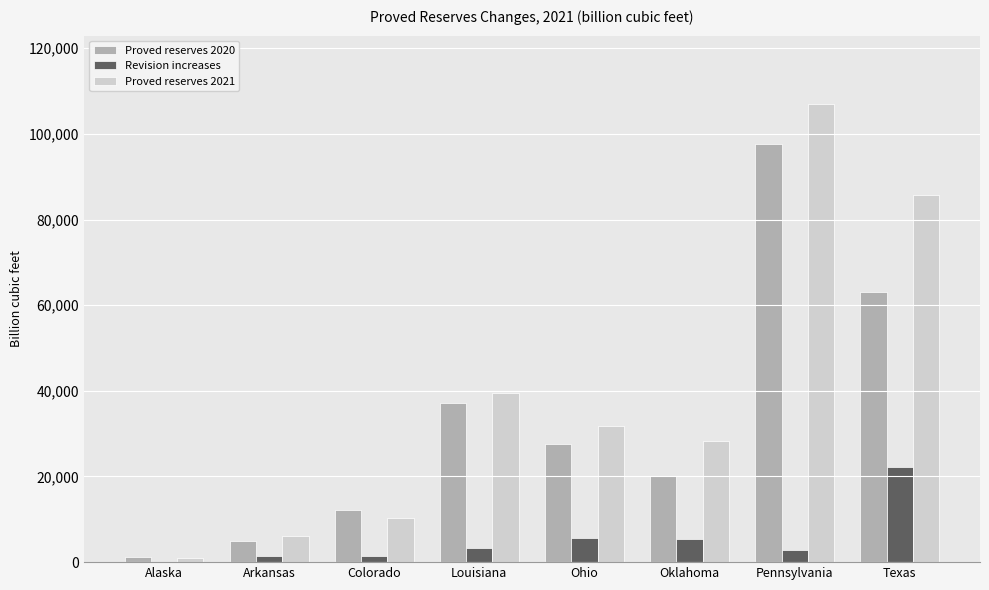

Which series has the largest total across all categories?

Proved reserves 2021